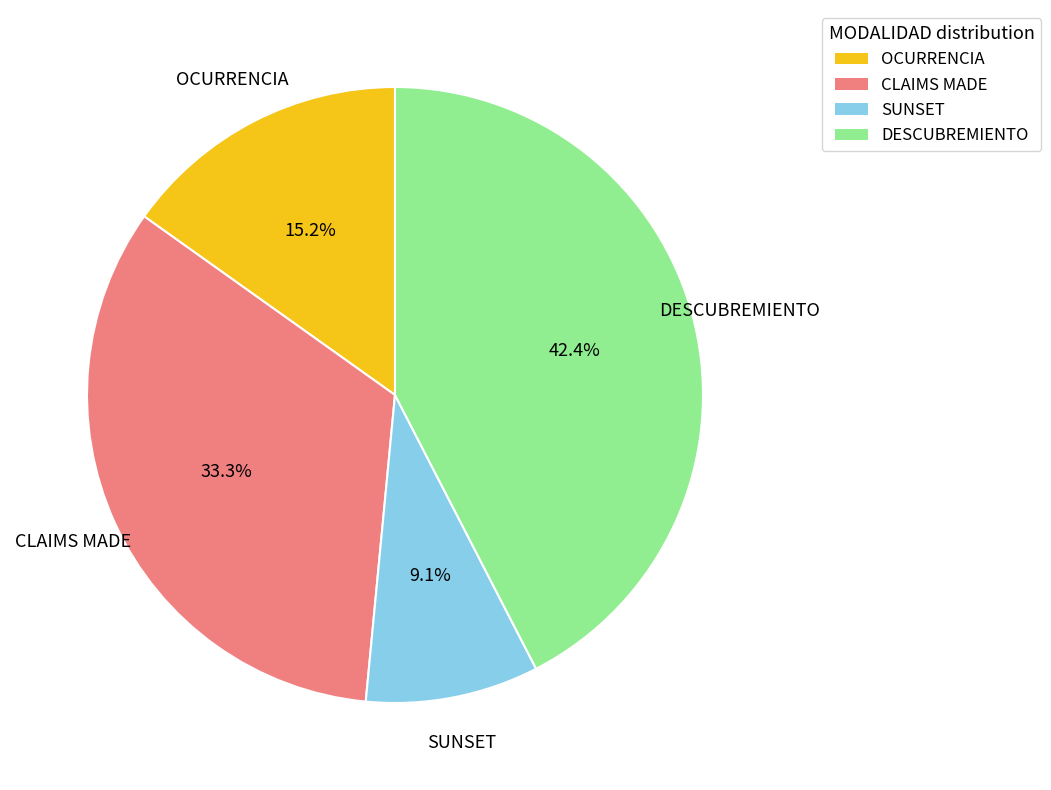

What percentage do DESCUBREMIENTO and OCURRENCIA together represent?

57.6%